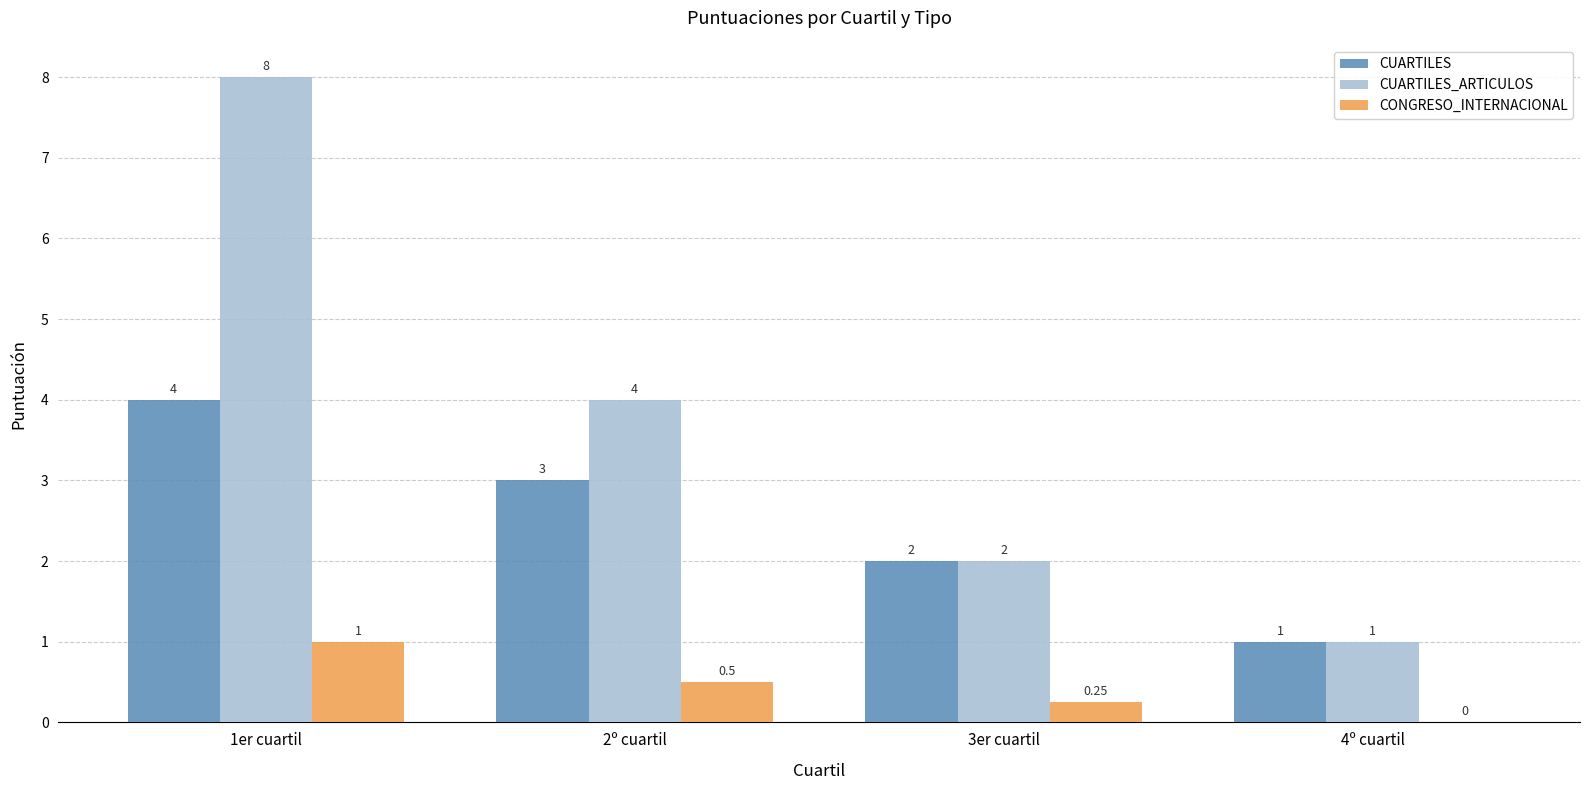

Which series has the widest spread of values?

CUARTILES_ARTICULOS